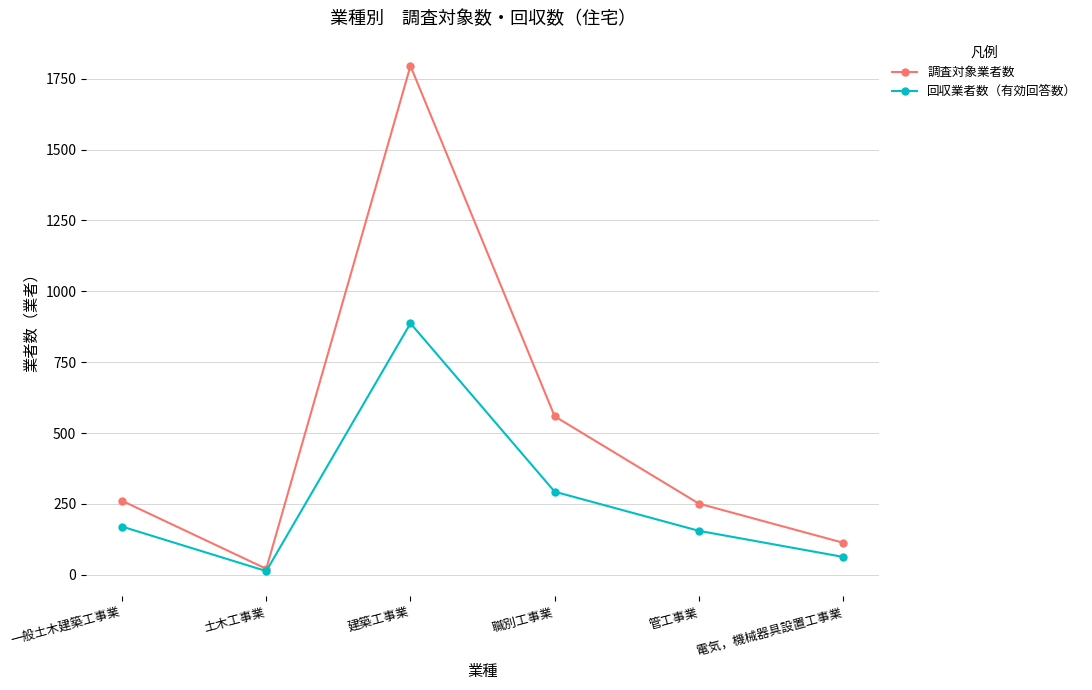

Reading left to right, extract all data points from this chart.

調査対象業者数: 261	21	1795	559	251	113
回収業者数（有効回答数）: 170	13	887	293	155	63